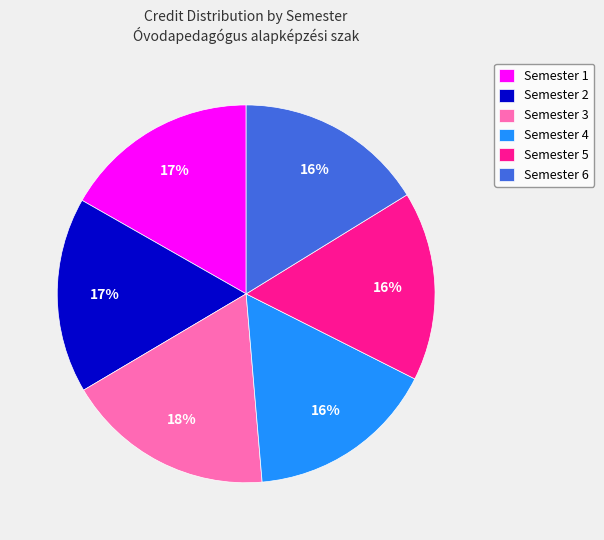

Does Semester 4 account for over 50% of the chart?

No